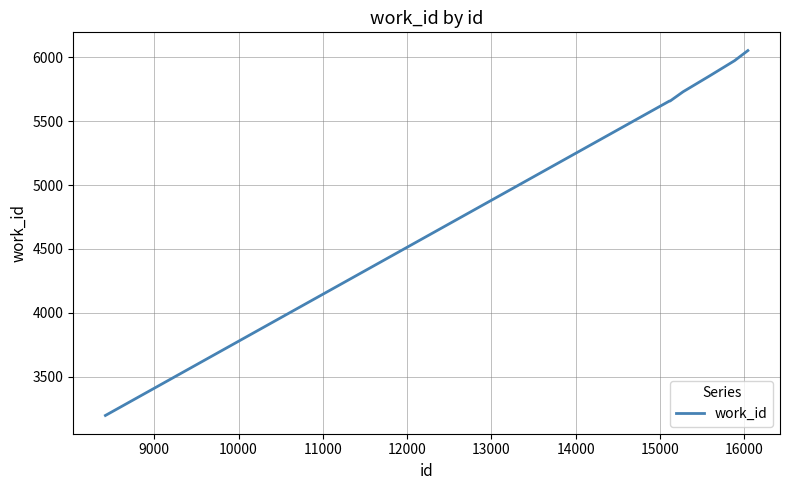

How many lines are shown in the chart?

1